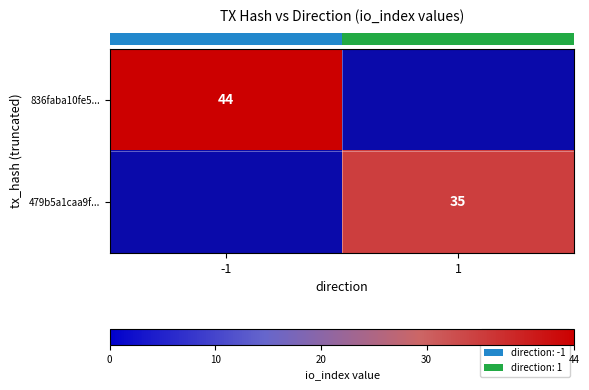

Is the value of row_0 at -1 greater than the value of row_1 at 1?

Yes